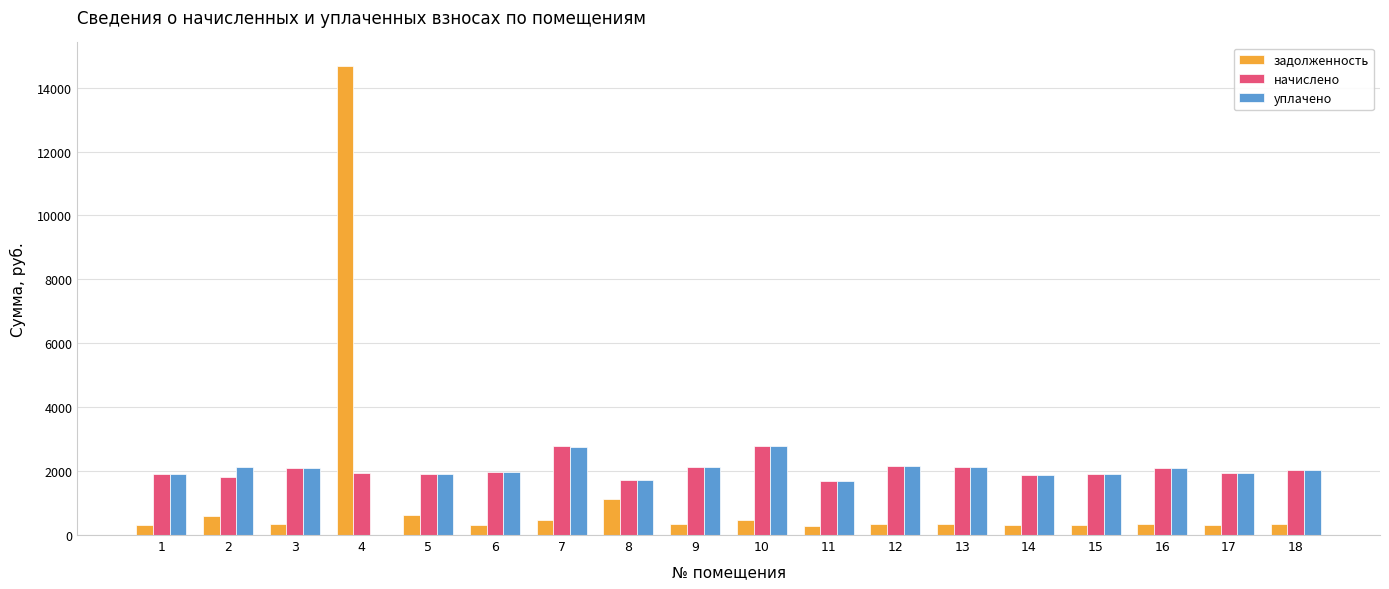

Are the bars horizontal?

No